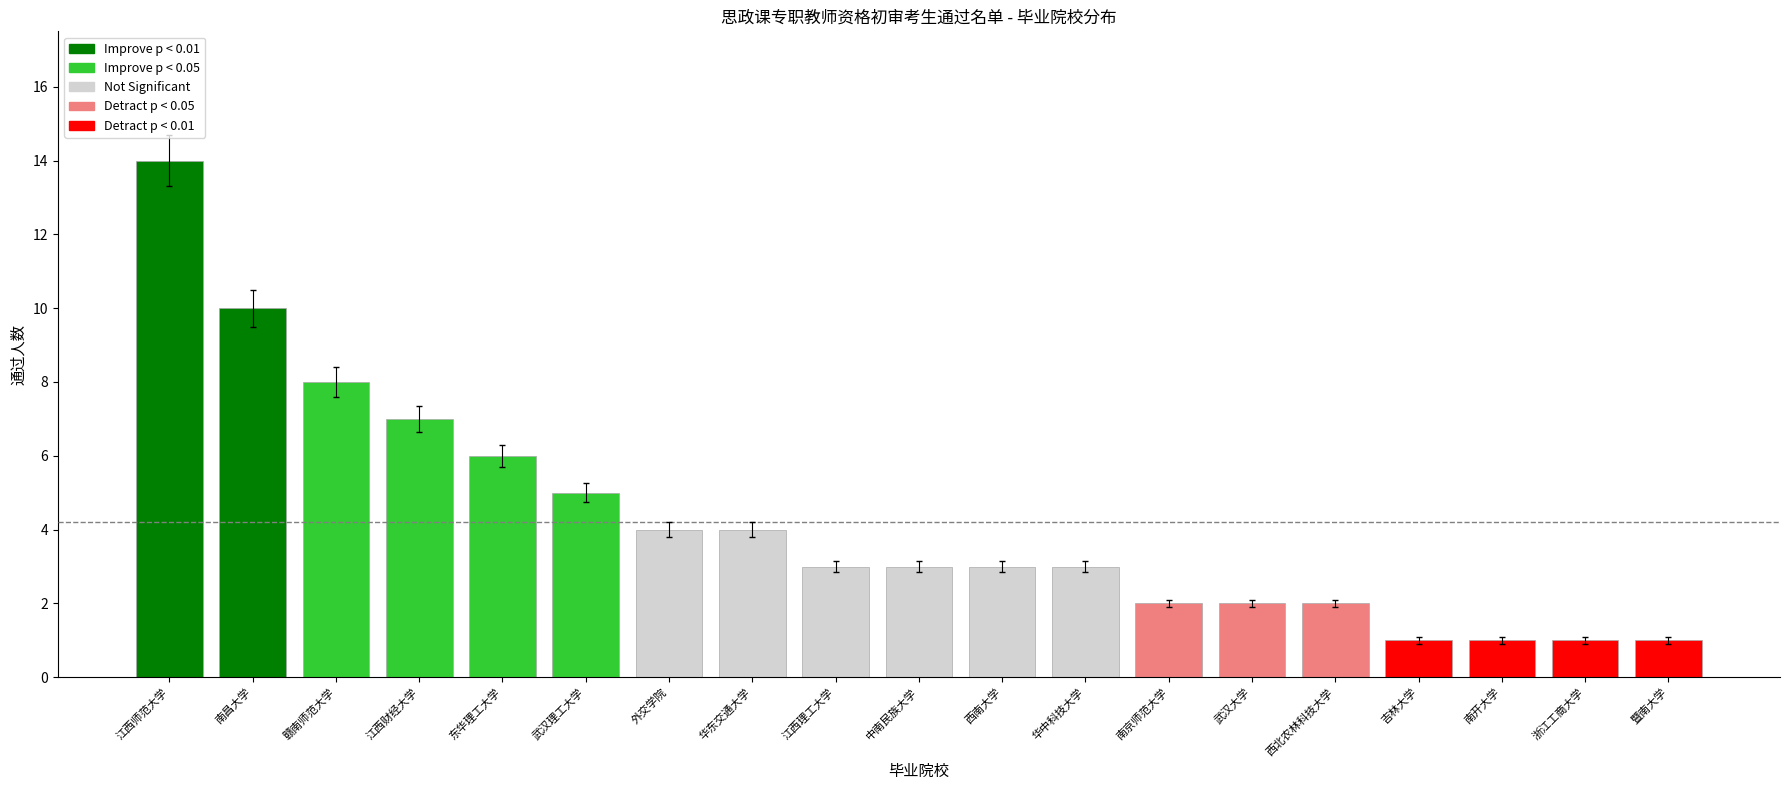

What is the smallest value displayed?

1